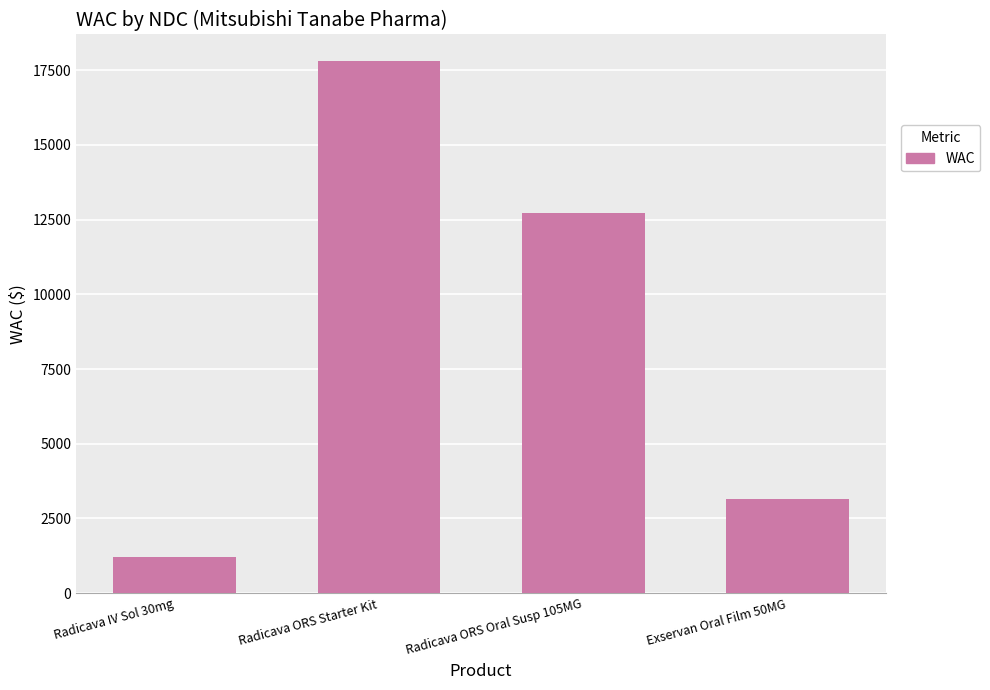

What is the sum of the values at Radicava ORS Oral Susp 105MG and Radicava ORS Starter Kit?

30526.3